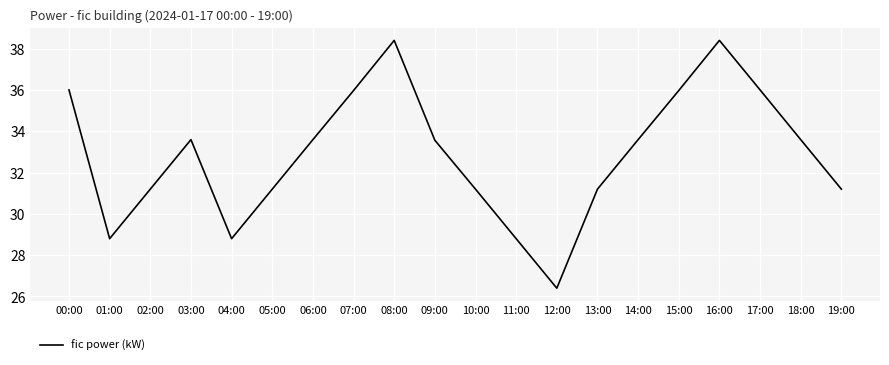

Where does the data first go above 33?

00:00